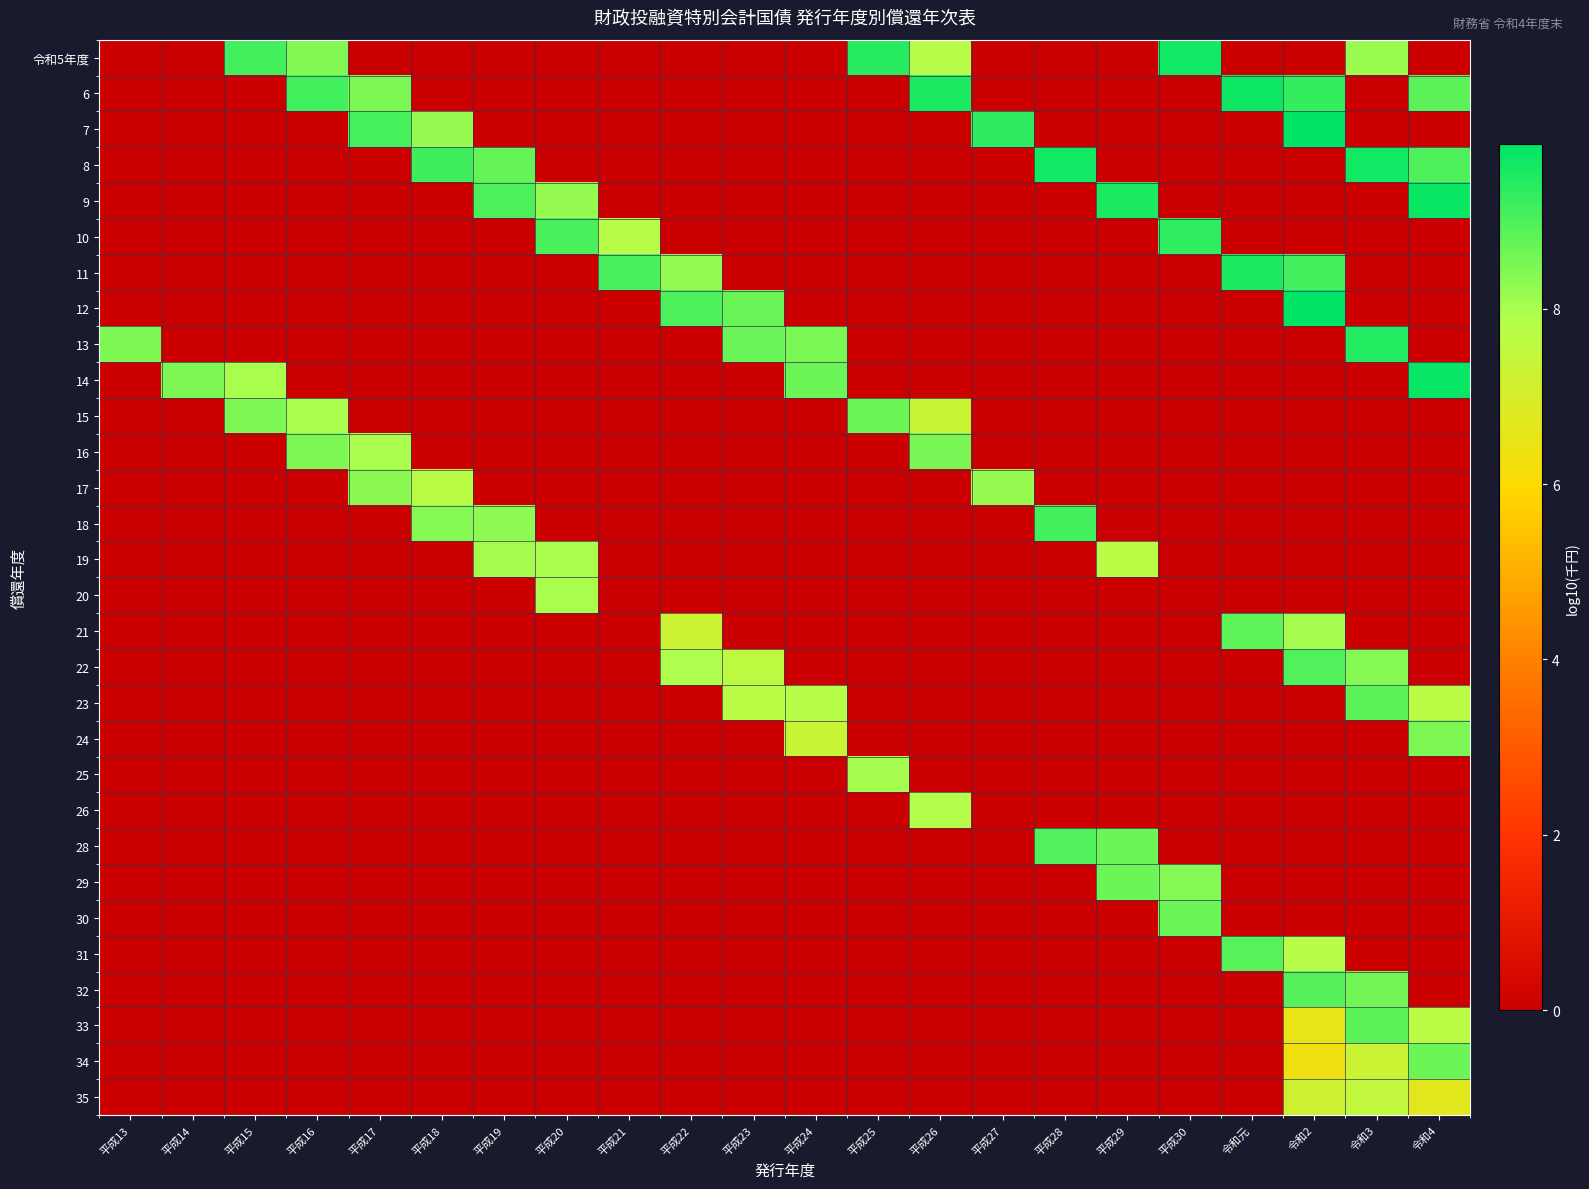

Count the number of categories in the chart.

22